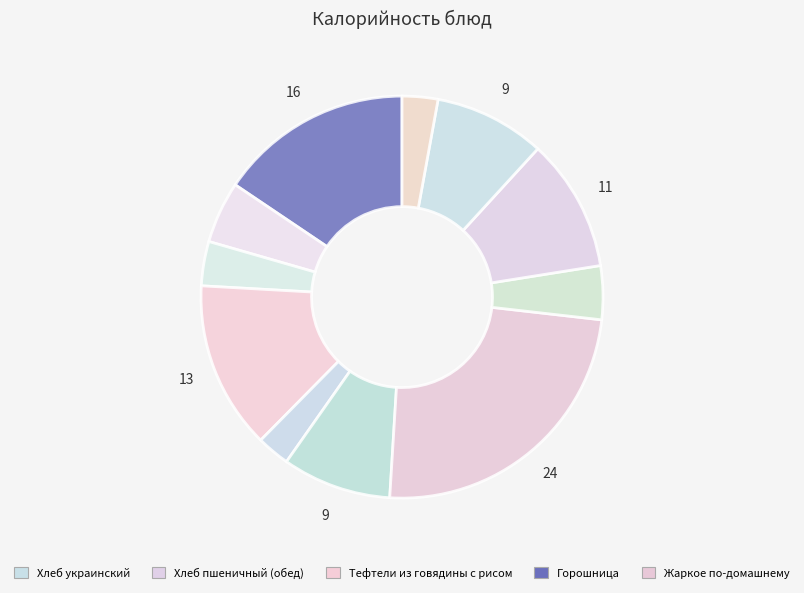

How many segments does this pie chart have?

11